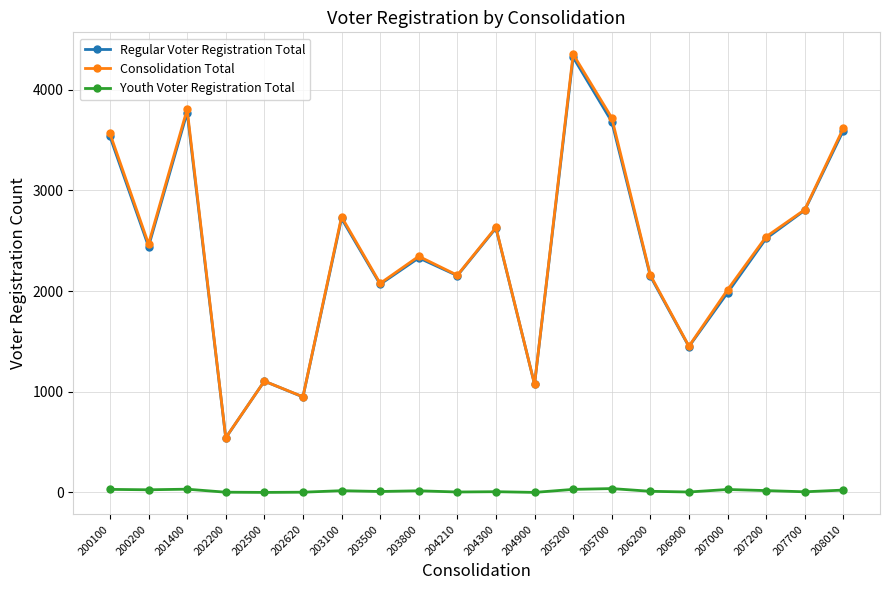

At how many categories does at least one series exceed 113?

20